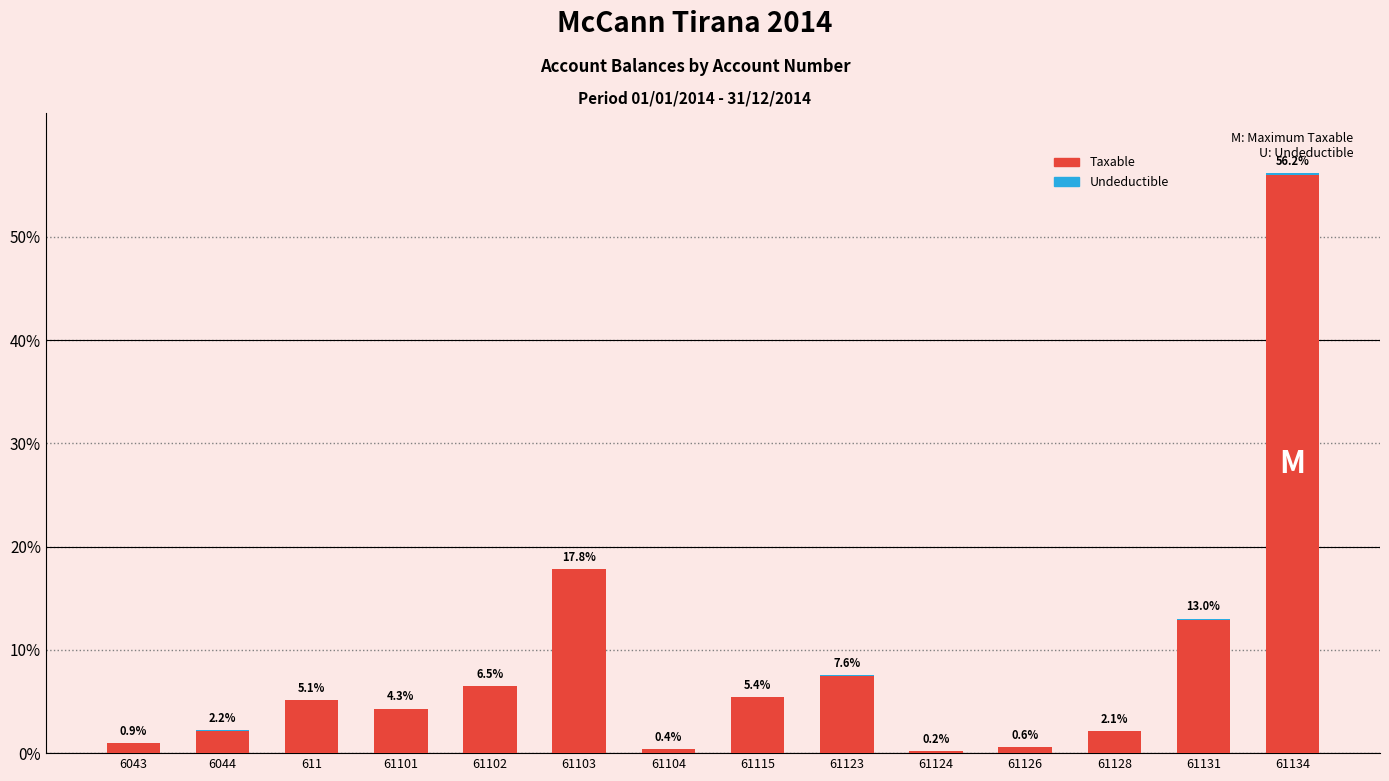

At which label is Taxable closest to 28?

61103